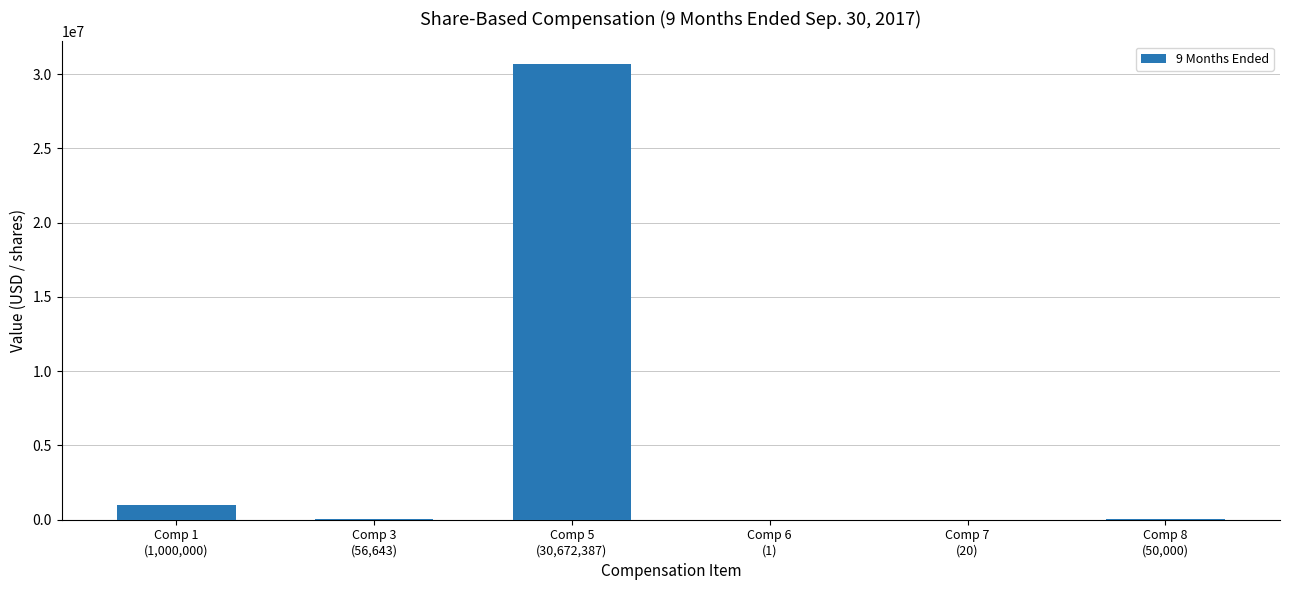

Where does the data first go above 56643?

Comp 1
(1,000,000)